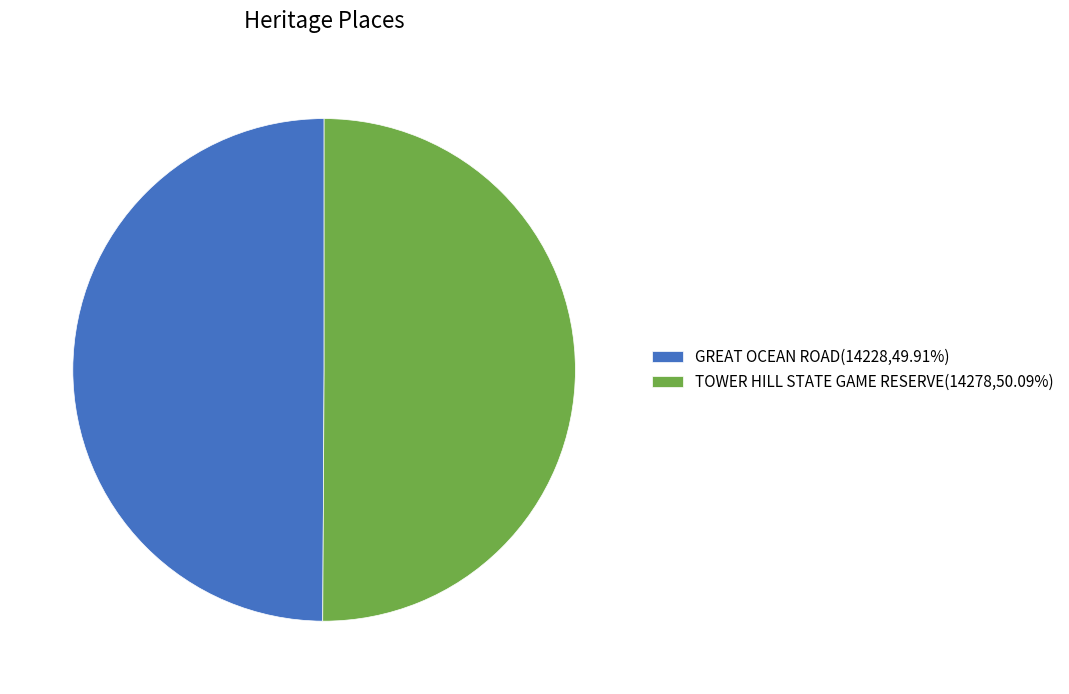

The GREAT OCEAN ROAD slice represents 56% of the pie. True or false?

False